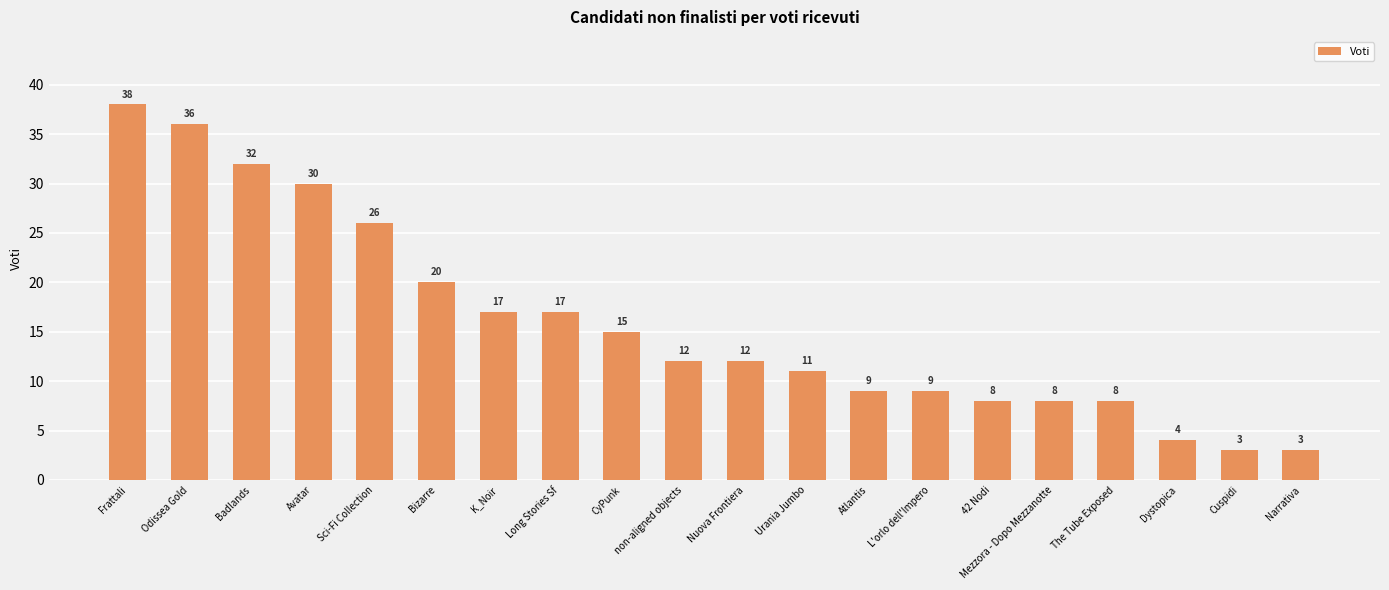

Is it true that the value at Dystopica is 4?

True